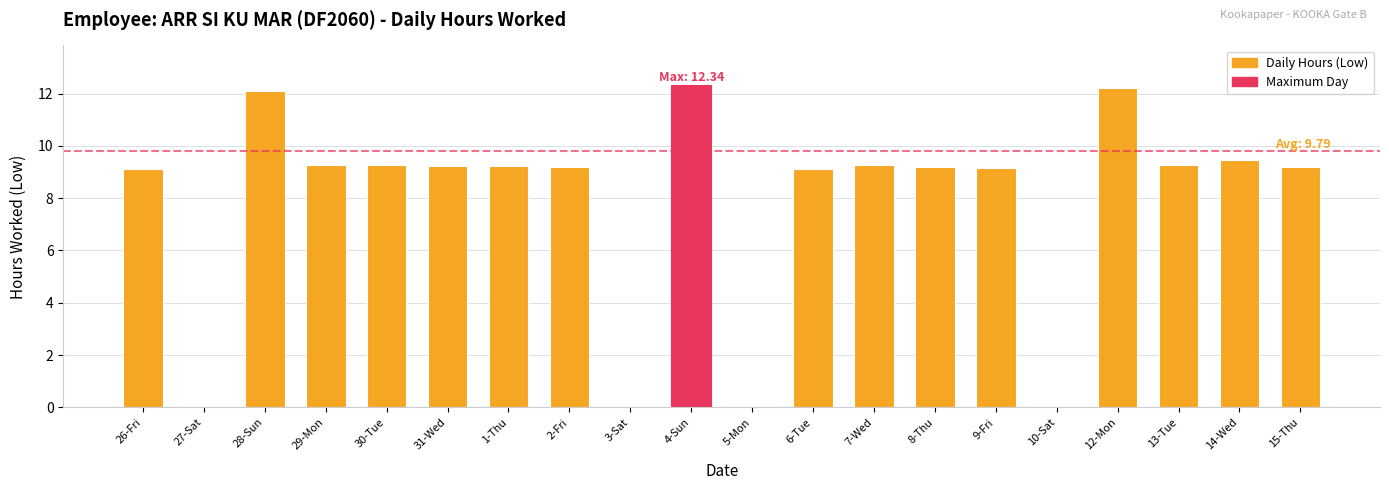

What is the ratio of the value at 28-Sun to the value at 29-Mon?

1.3